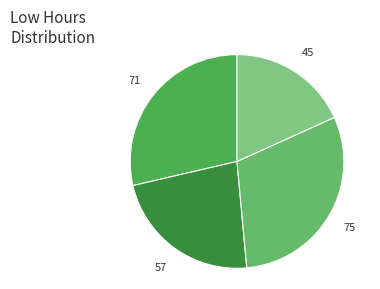

How many segments does this pie chart have?

4